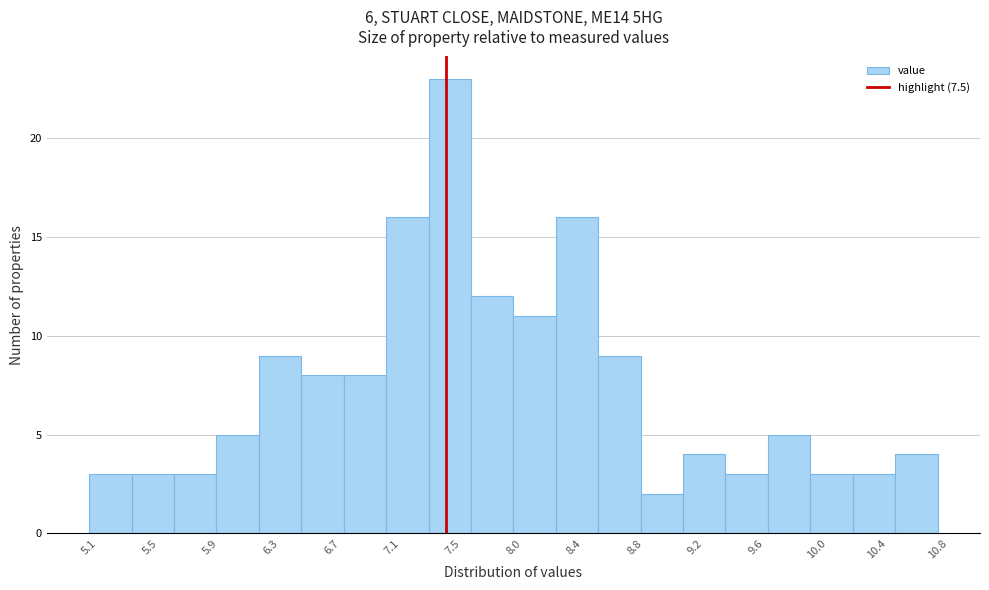

What is the height of the bar covering 7.950 to 8.235 on the x-axis? Neither the bar edges nor the heights are printed on the chart, so give them approximately, as read against the axes.

11